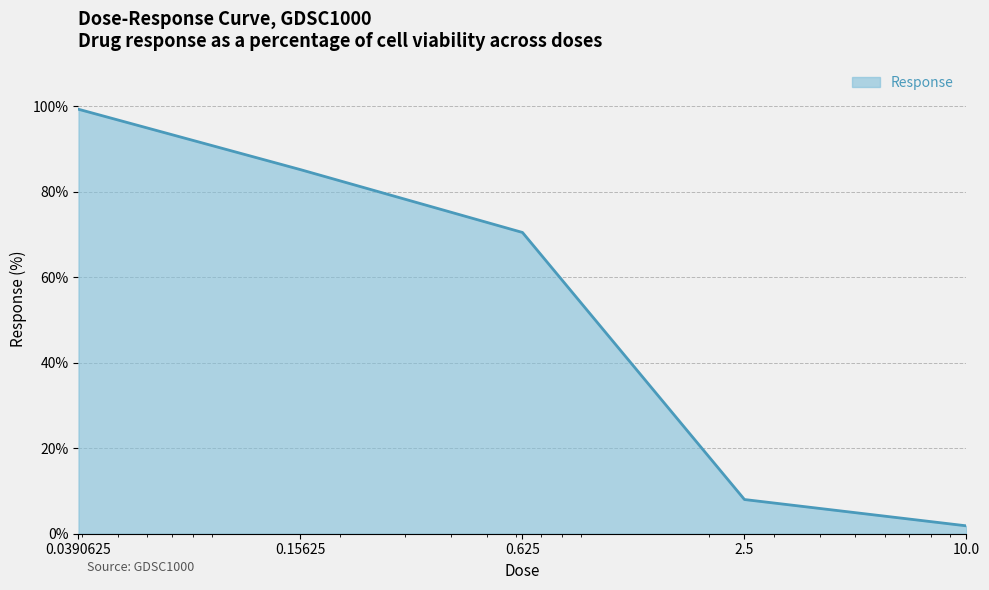

What is the average value?

53.0